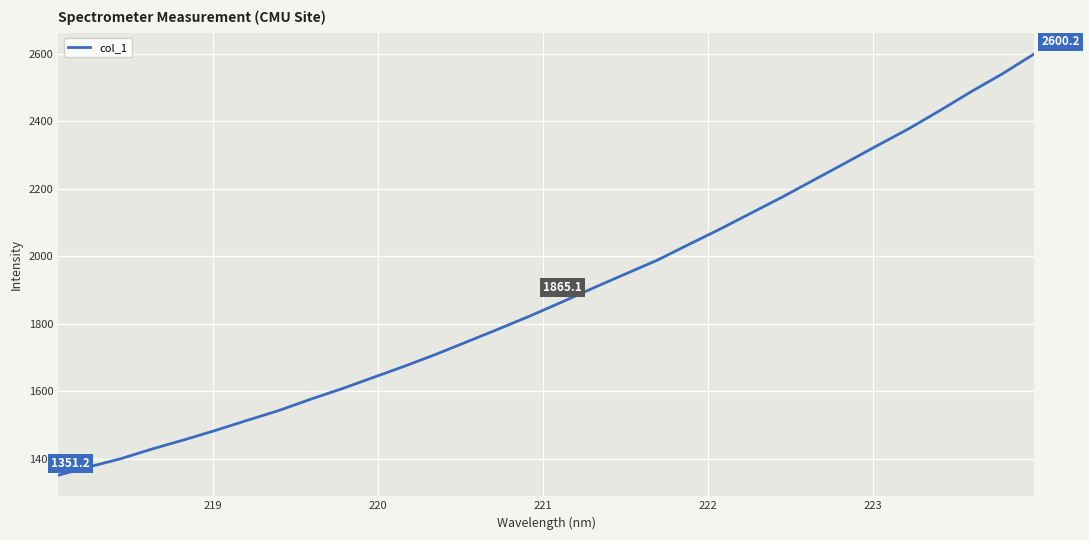

What is the minimum value shown in the chart?

1351.2